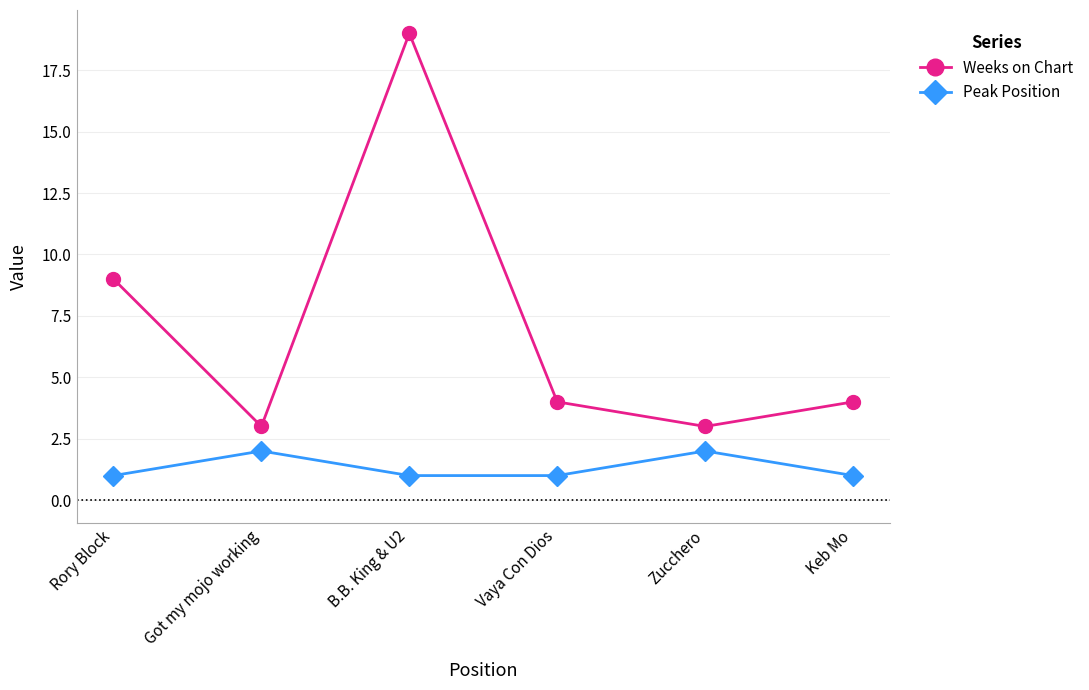

What position from the left is Got my mojo working?

2